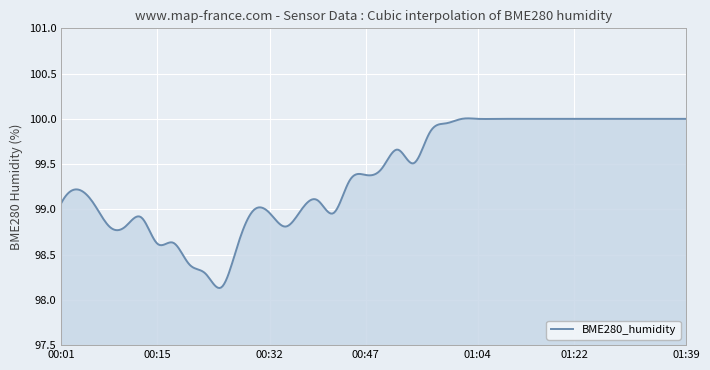

What is the difference between the maximum and minimum values?

1.9